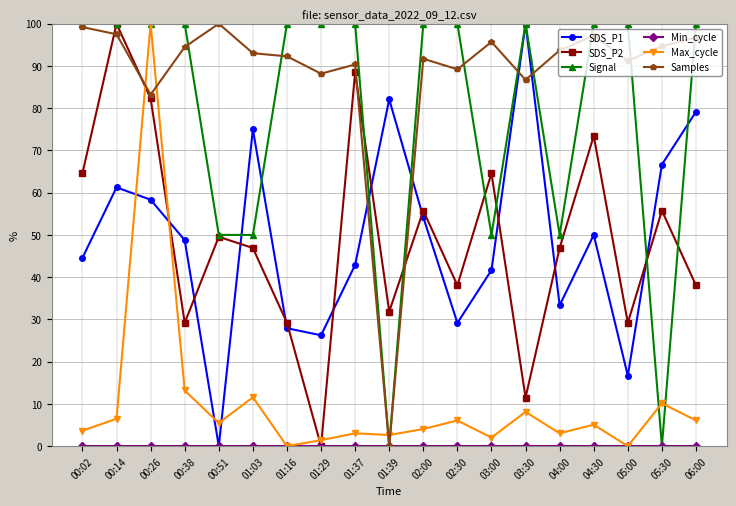

The SDS_P2 series shows 29.2 at 00:38. True or false?

True